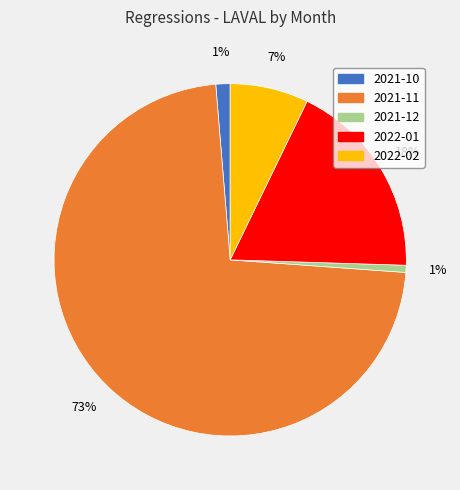

Is there any slice that represents more than half of the pie?

Yes